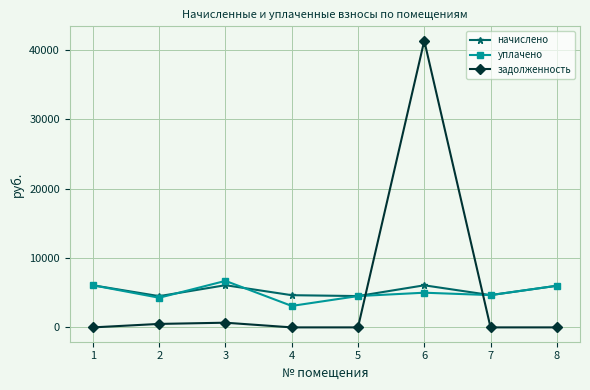

Does the chart have visible grid lines?

Yes